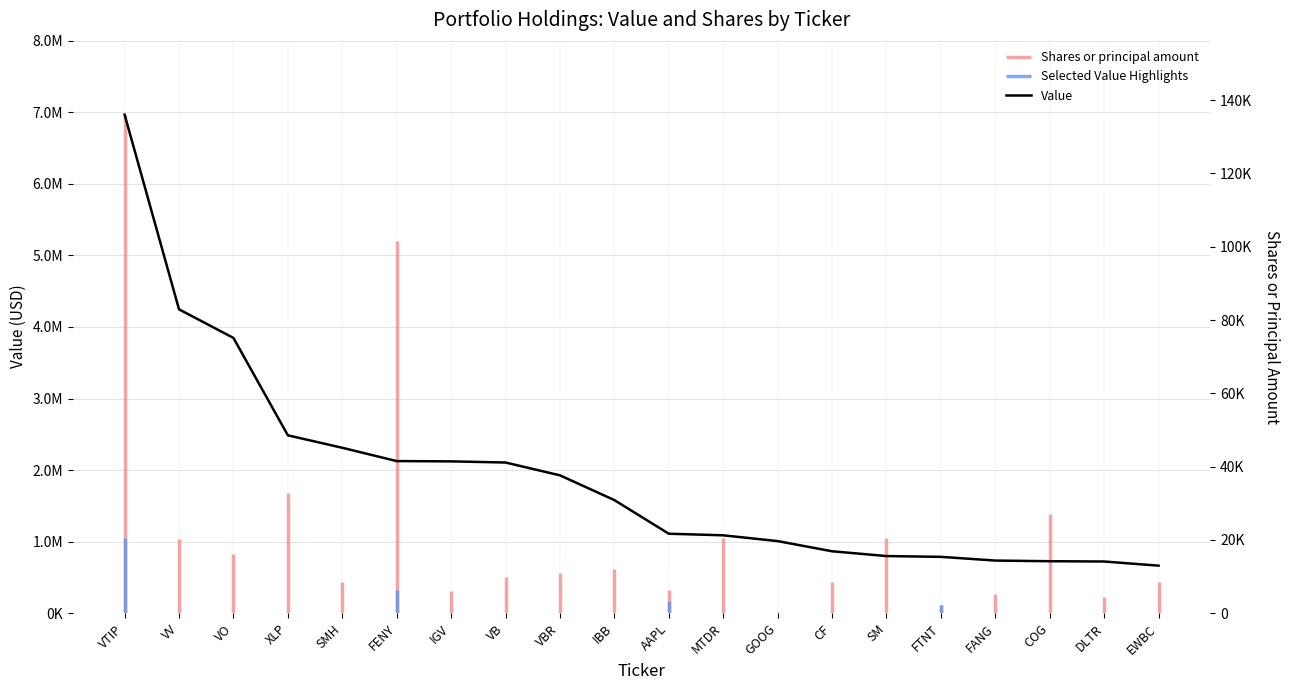

What is the difference between the maximum and minimum values?

6301000